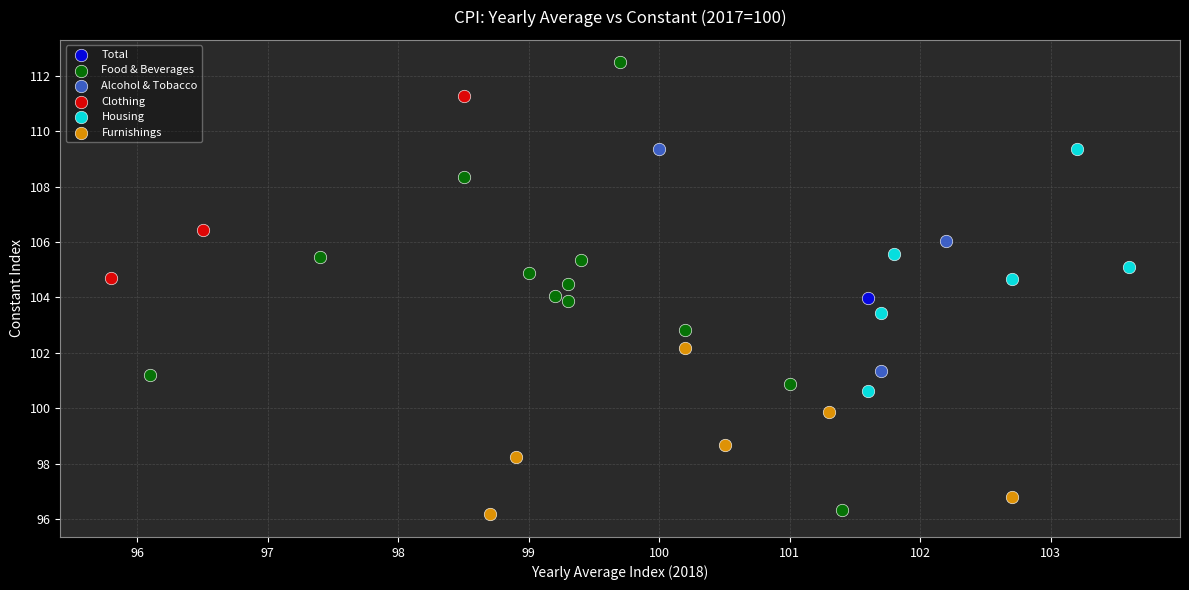

What are all the series names shown in the legend?

Total, Food & Beverages, Alcohol & Tobacco, Clothing, Housing, Furnishings